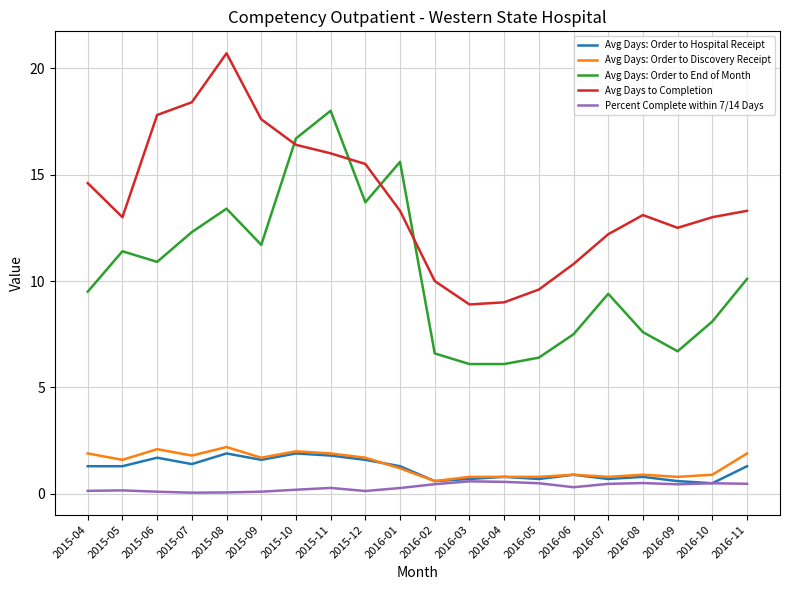

Count the number of data series in this chart.

5